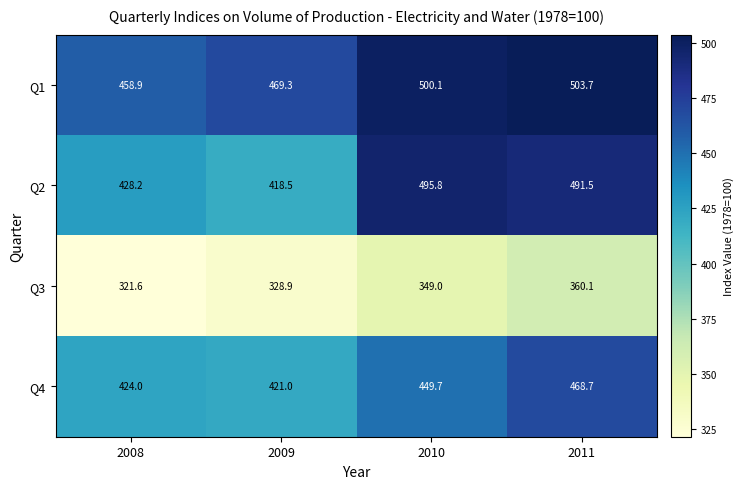

At which category is the sum across all series the highest?

2011